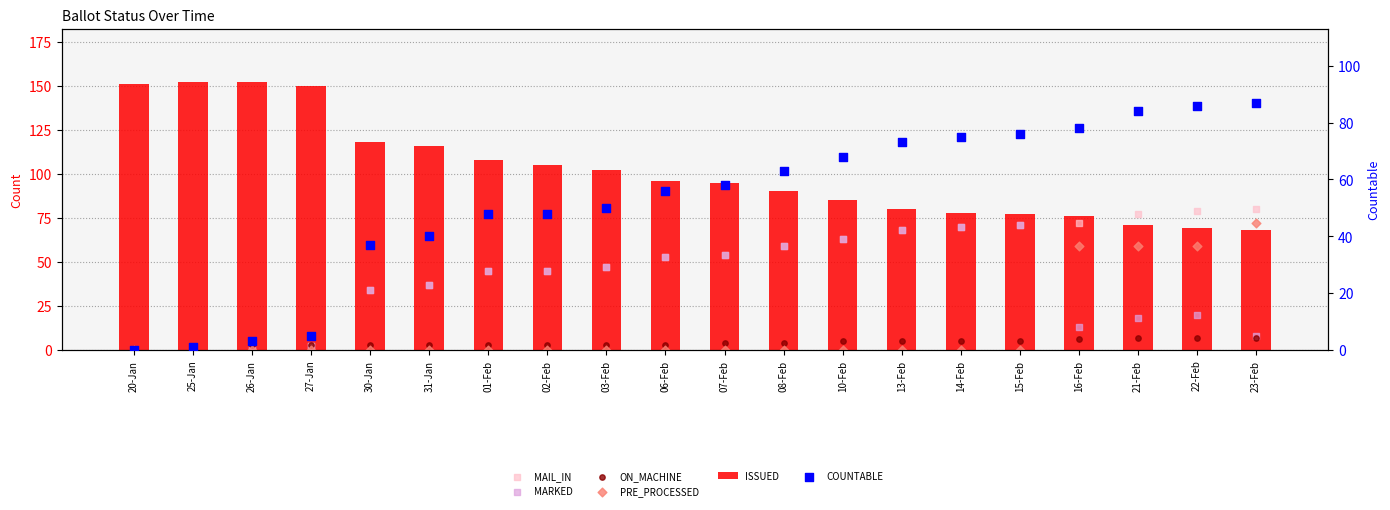

Which series reaches the maximum Y coordinate?

ISSUED